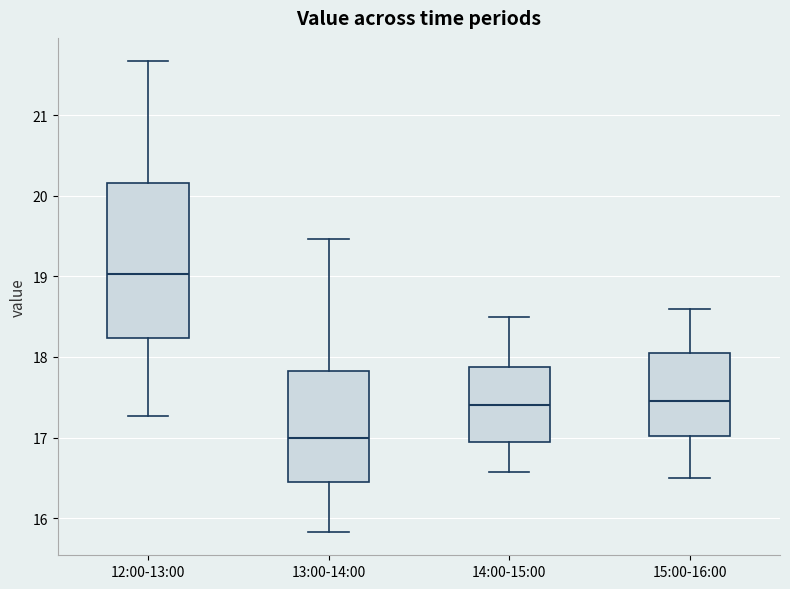

Reading left to right, read every box against the y-axis: the position of its median line, the range the box covers, and the ends of its whiskers. The values are not printed on the chart, so give them approximately, as read against the axis.

12:00-13:00: median 19.0, box 18.2 to 20.2, whiskers 17.3 to 21.7
13:00-14:00: median 17.0, box 16.4 to 17.8, whiskers 15.8 to 19.5
14:00-15:00: median 17.4, box 17.0 to 17.9, whiskers 16.6 to 18.5
15:00-16:00: median 17.5, box 17.0 to 18.1, whiskers 16.5 to 18.6